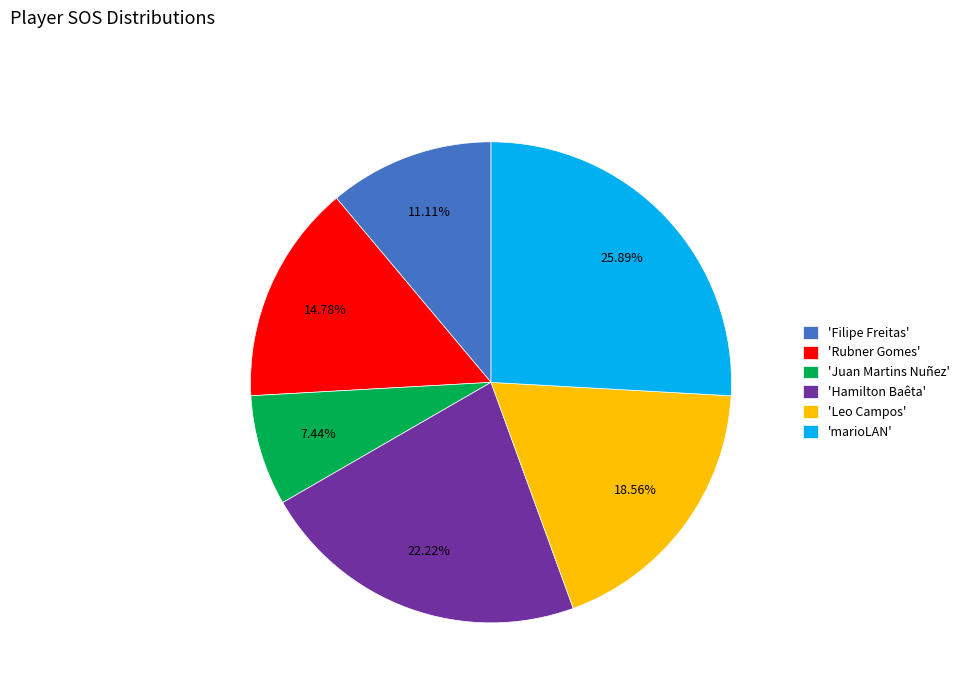

What is the largest slice in the pie chart?

'marioLAN'